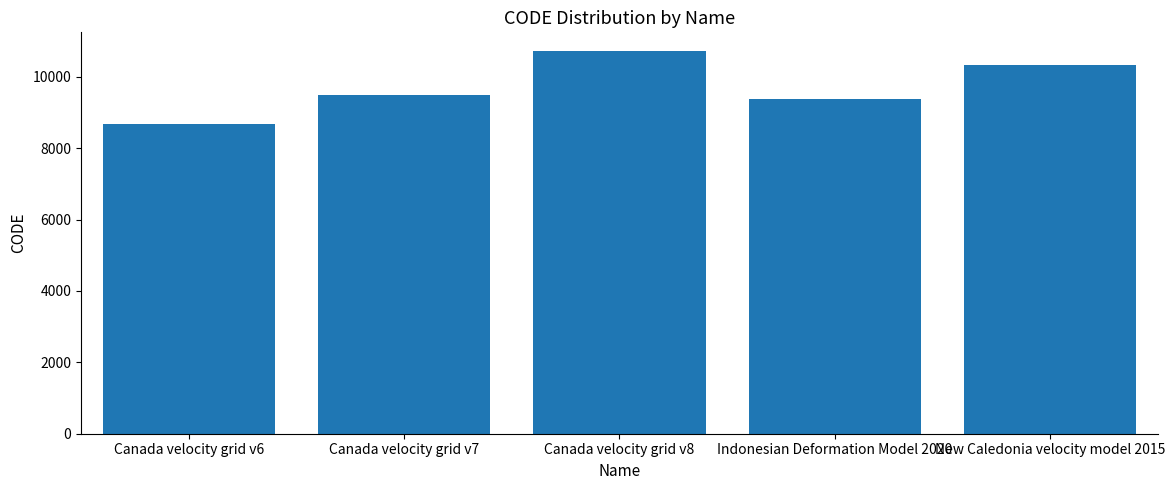

At which category does the chart reach its peak across all series?

Canada velocity grid v8